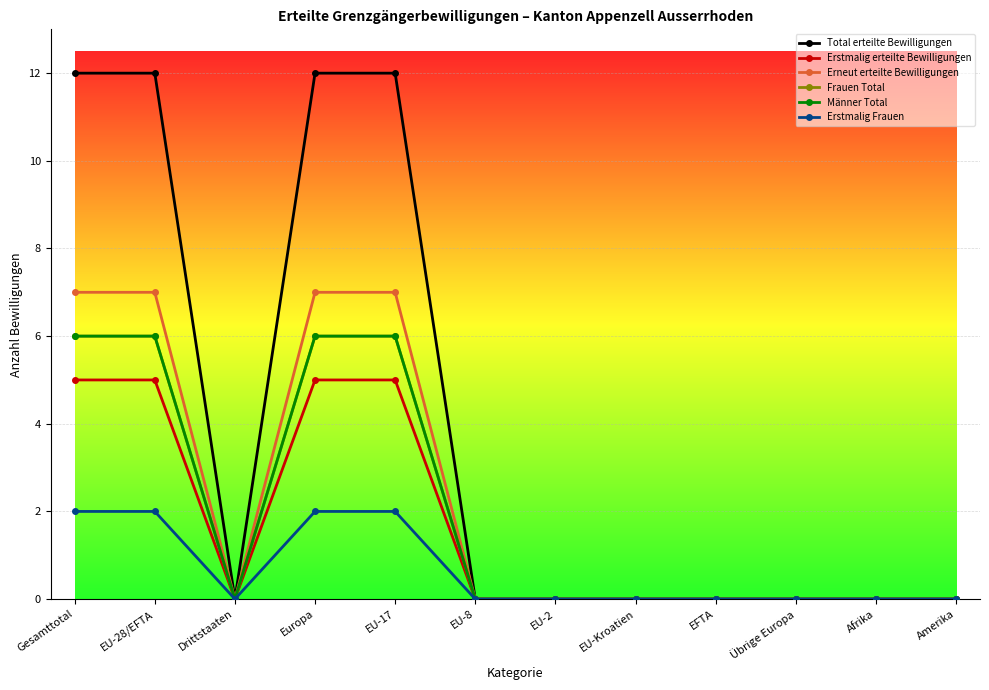

What is the maximum value for Erstmalig erteilte Bewilligungen?

5